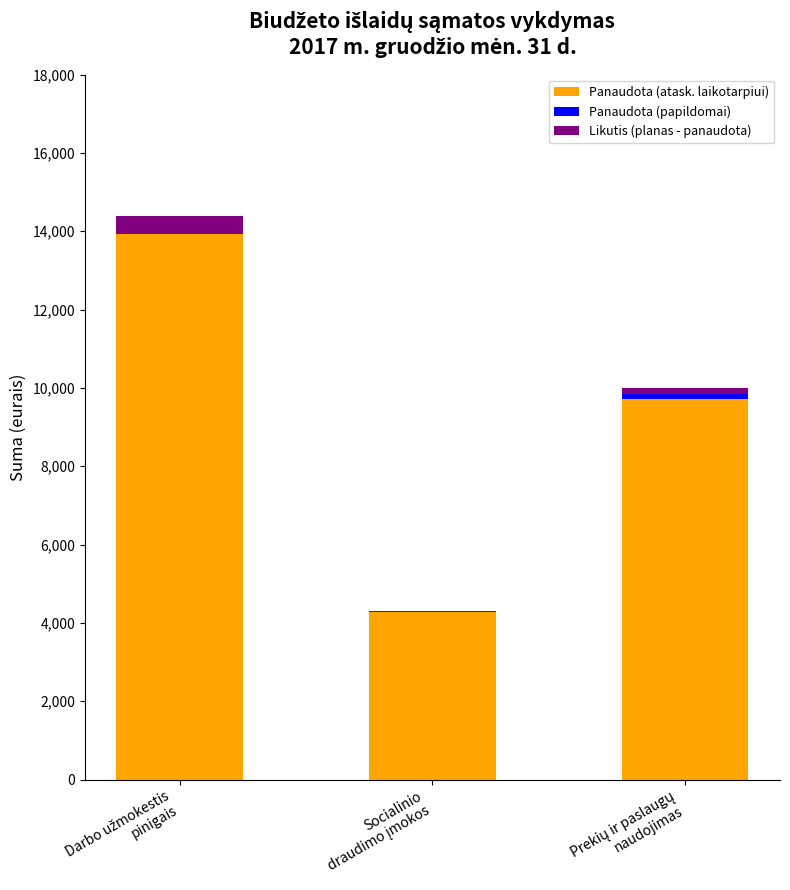

What is the highest value of the Panaudota (atask. laikotarpiui) series?

13934.0